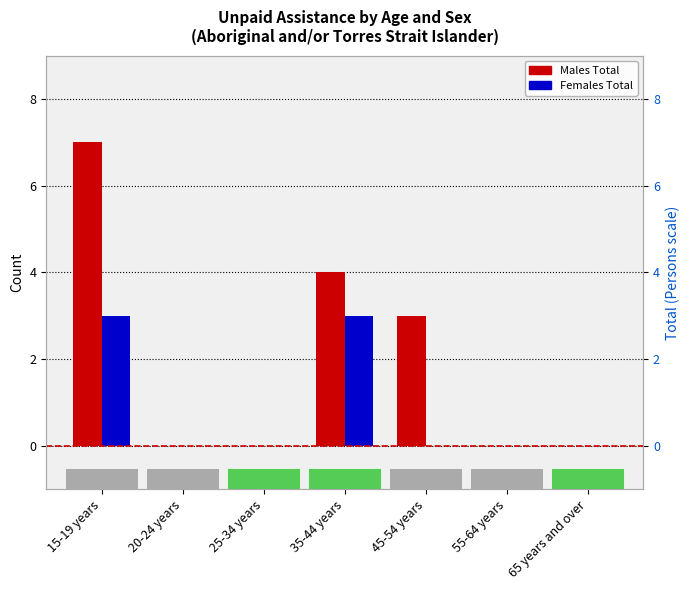

How many positive values does the Females Total series have?

2